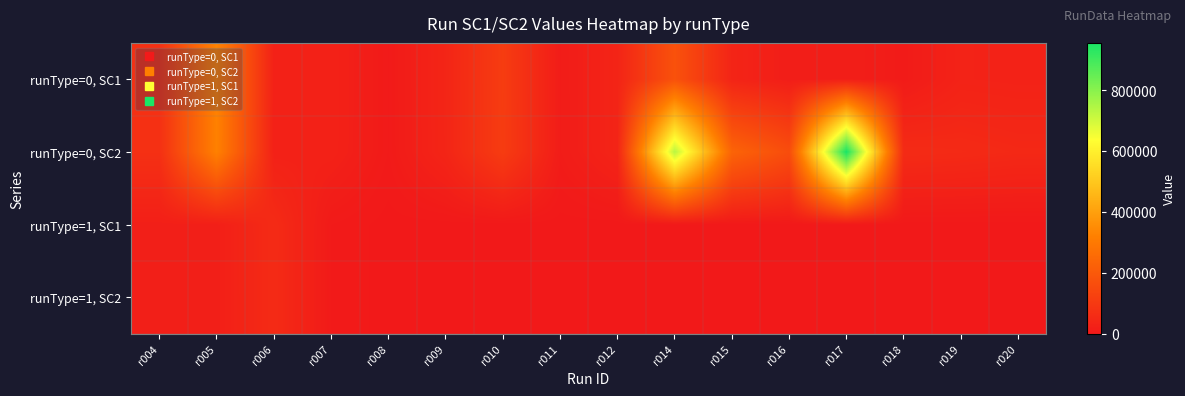

List the series in order of their peak value, lowest first.

runType=1, SC2, runType=1, SC1, runType=0, SC1, runType=0, SC2